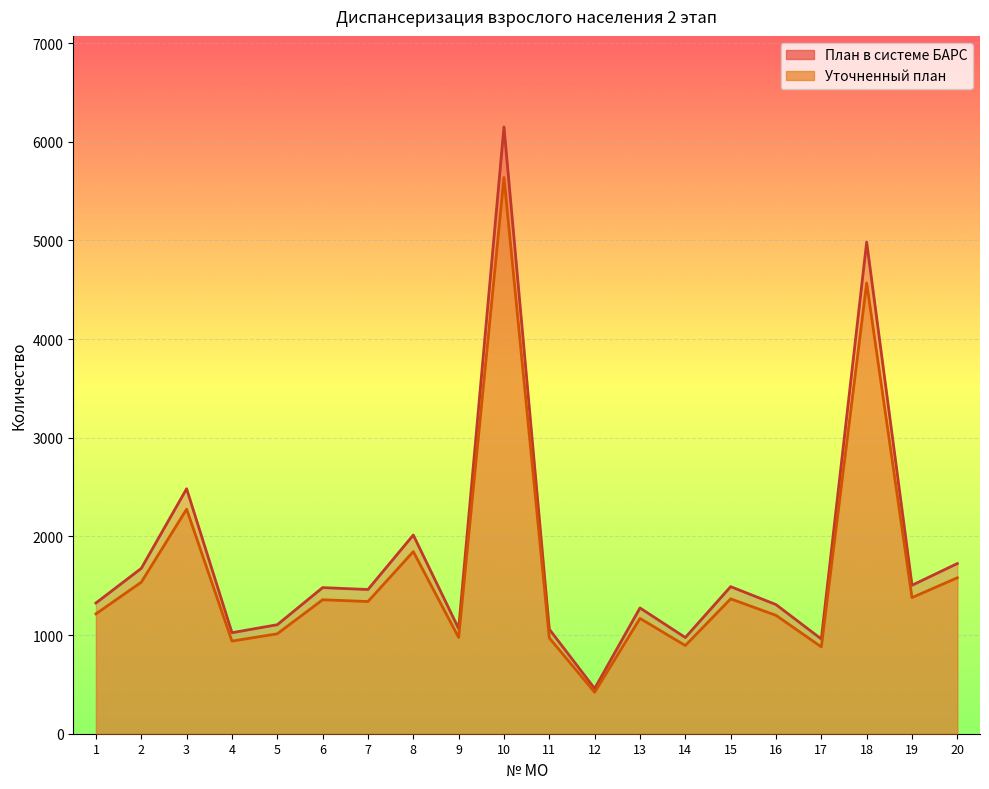

What is the value of the Уточненный план point at the 18th from the left?

4569